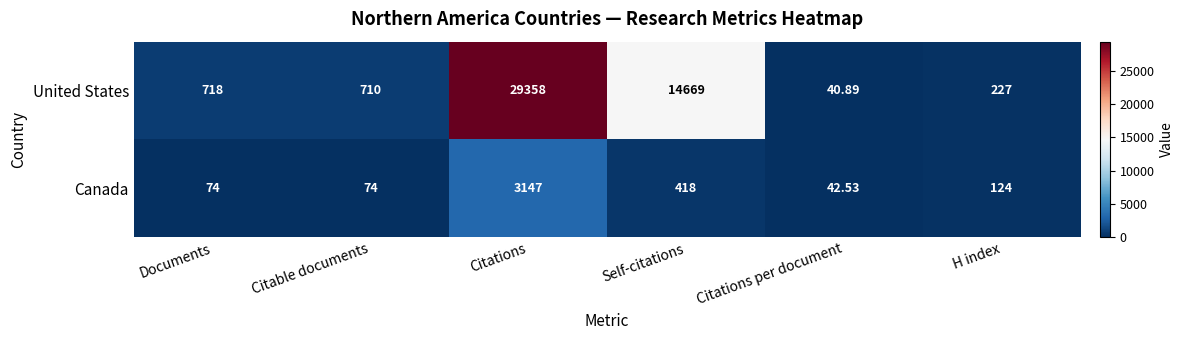

List the labels in order of United States value, largest first.

Citations, Self-citations, Documents, Citable documents, H index, Citations per document